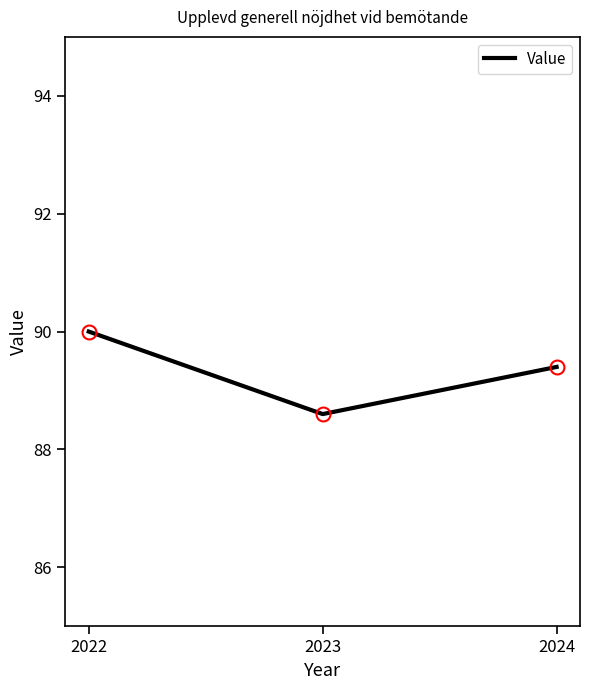

List the labels in order of value, smallest first.

2023, 2024, 2022